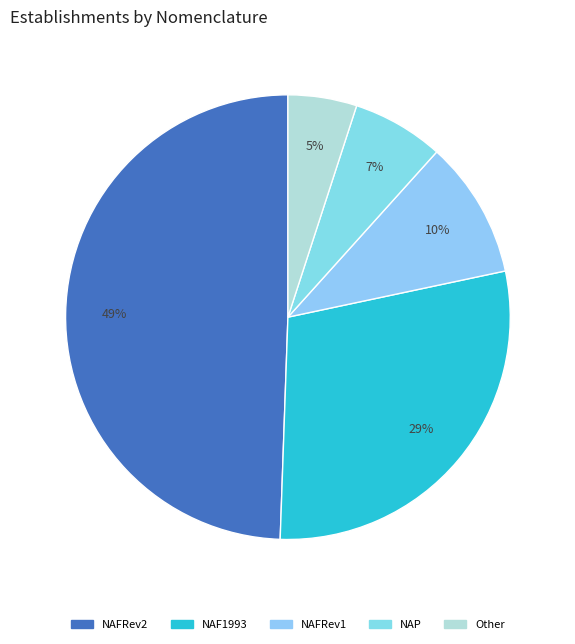

Does Other represent more than half of the total?

No